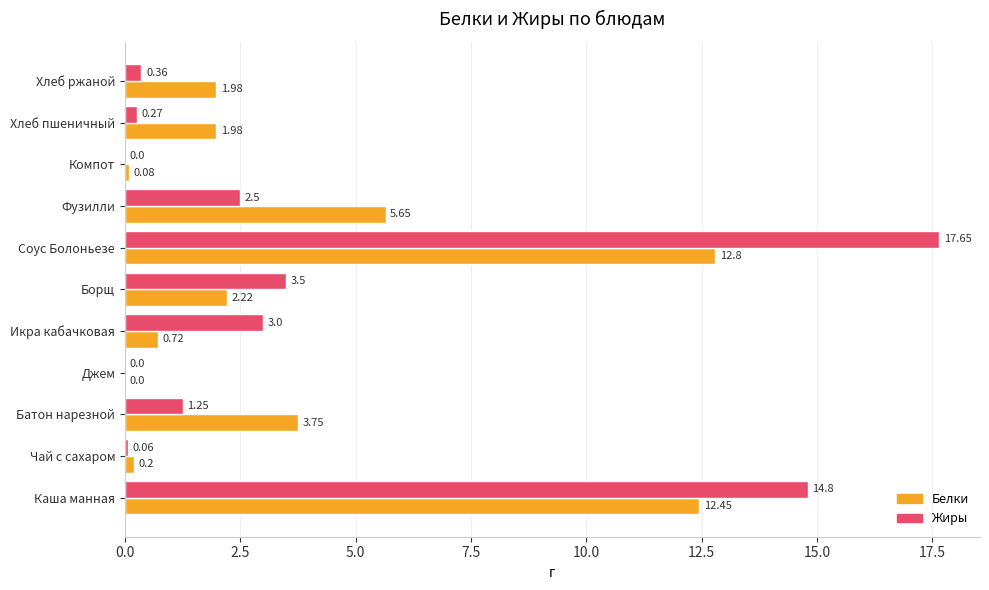

What is the sum of the Белки values at Хлеб пшеничный and Соус Болоньезе?

14.8